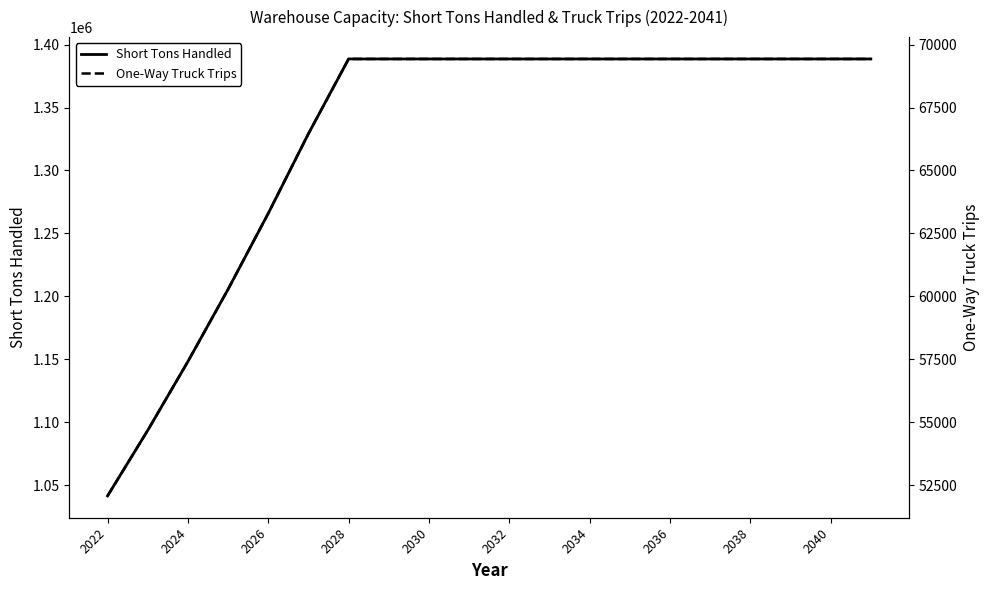

What is the difference between the Short Tons Handled values at 2028 and 2030?

0.0